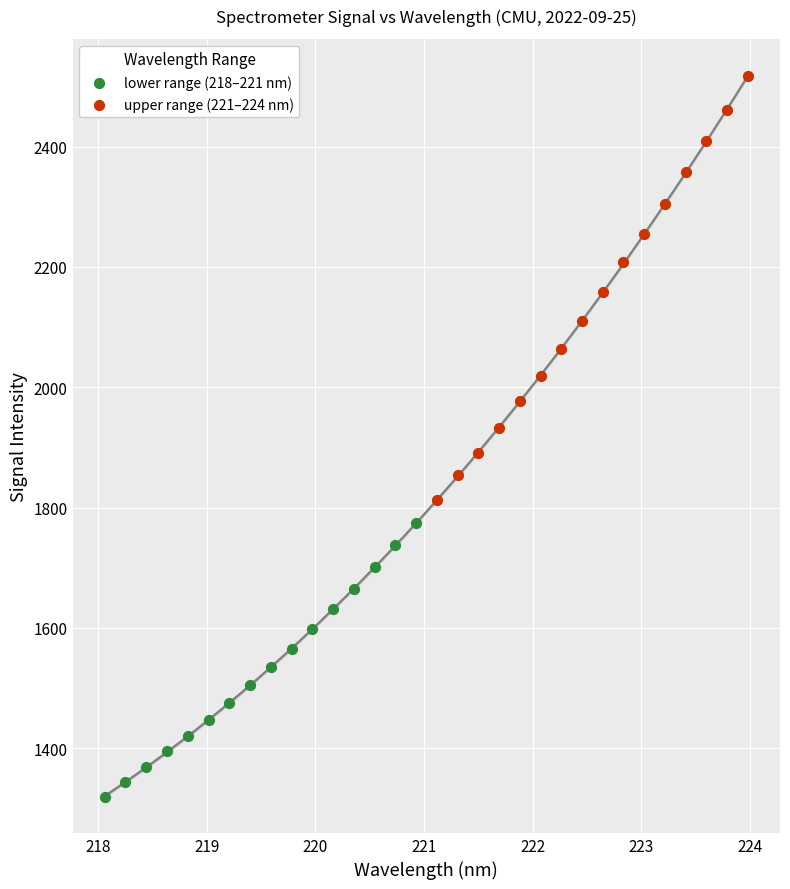

What are all the series names shown in the legend?

lower range (218–221 nm), upper range (221–224 nm)